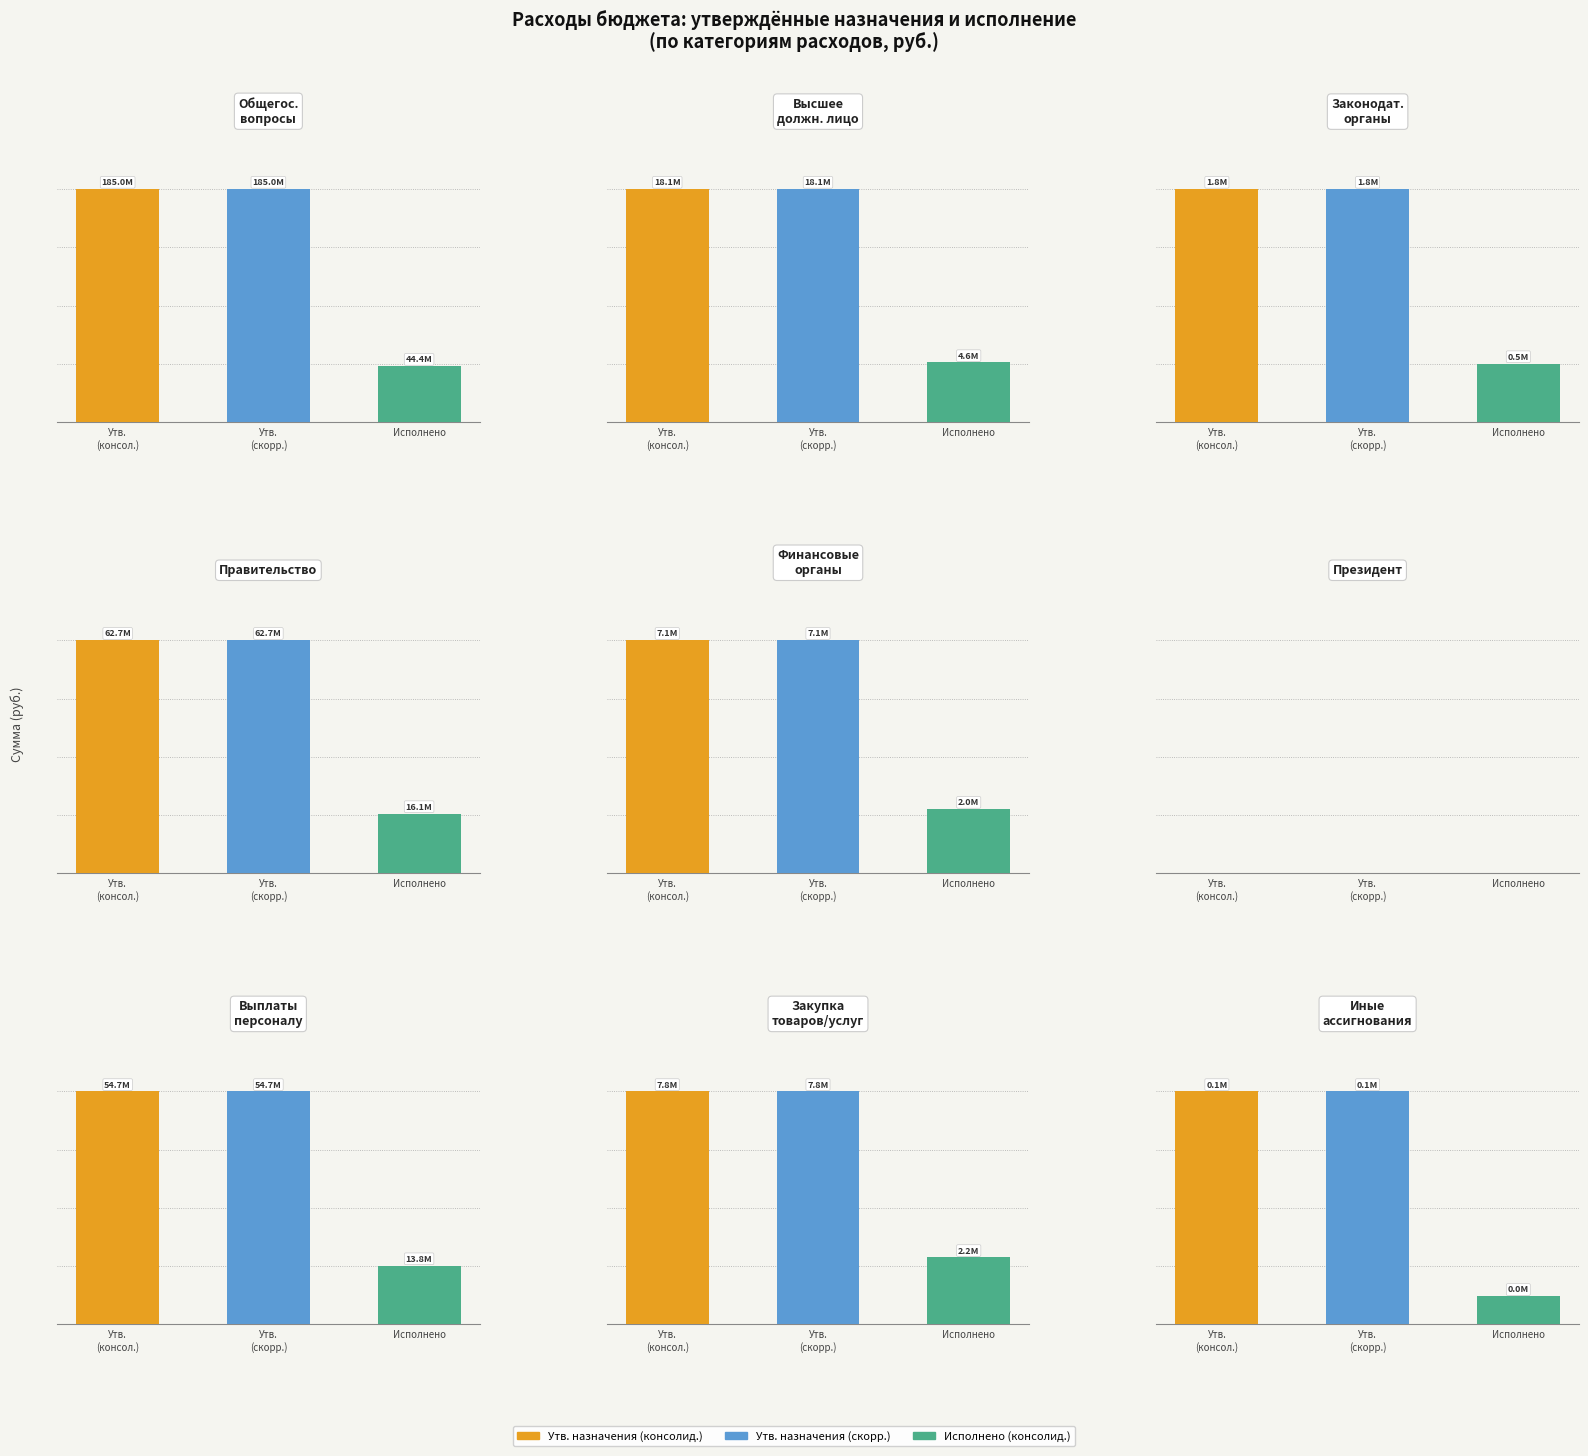

How many bars are there in each group?

3